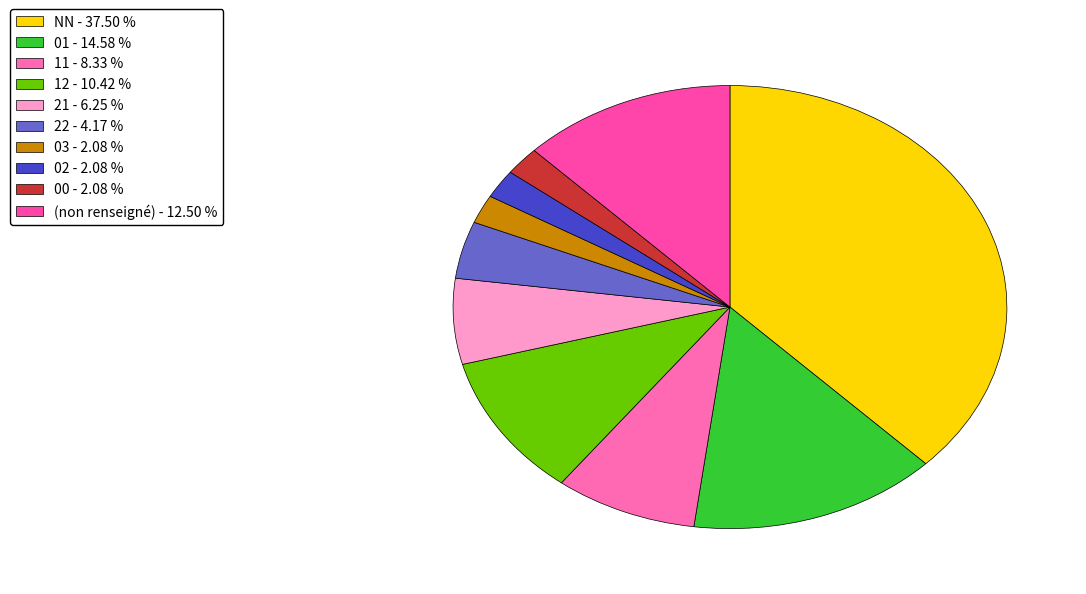

Count the number of slices in the pie.

10